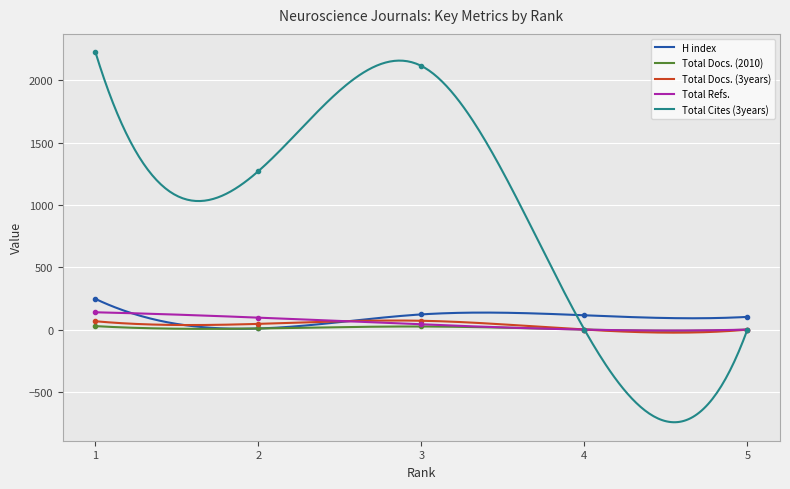

Reading left to right, extract all data points from this chart.

H index: 1=246	2=9	3=122	4=115	5=102
Total Docs. (2010): 1=28	2=9	3=25	4=0	5=0
Total Docs. (3years): 1=67	2=46	3=71	4=0	5=0
Total Refs.: 1=139	2=96	3=42	4=0	5=0
Total Cites (3years): 1=2224	2=1272	3=2115	4=0	5=0